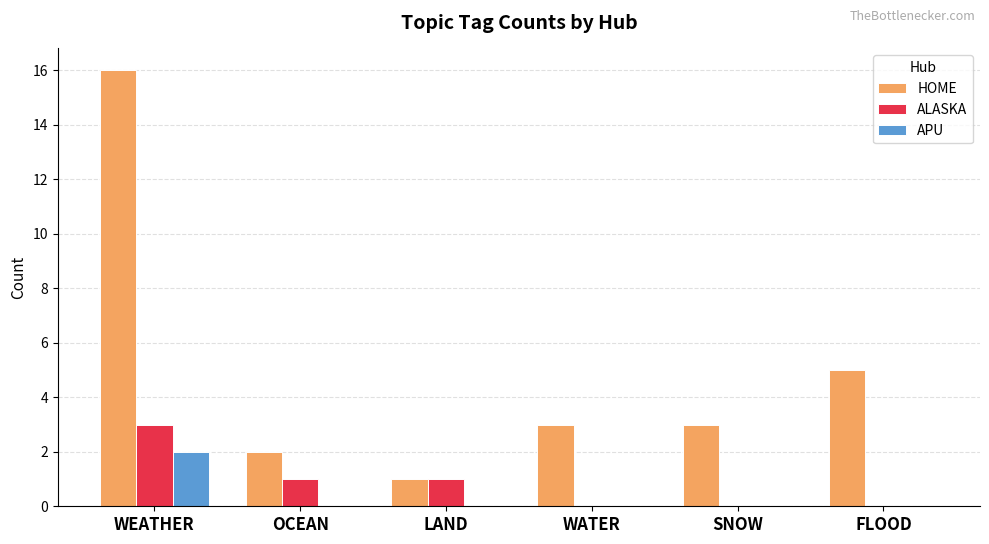

What is the maximum value shown in the chart?

16